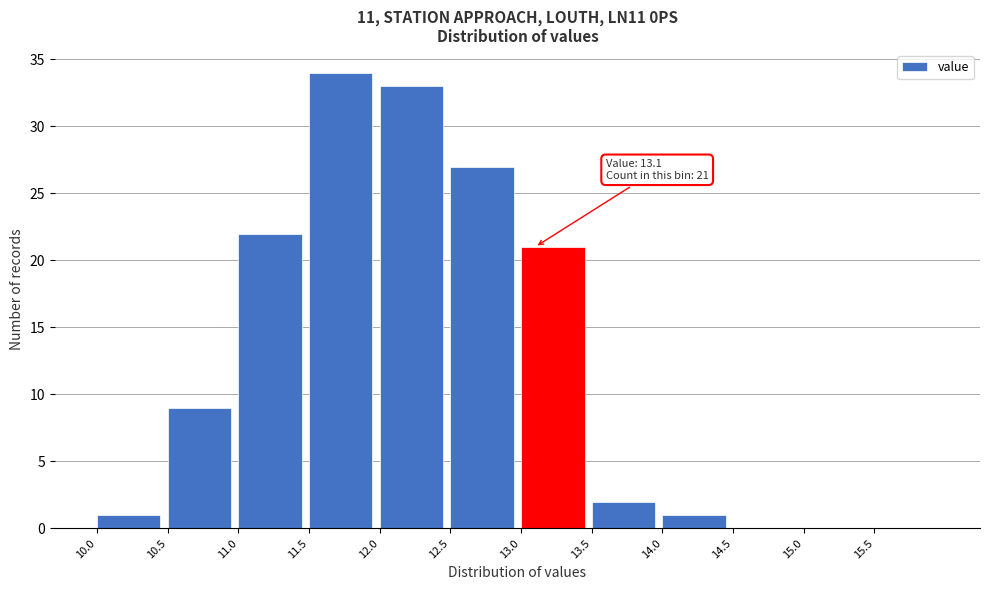

Over which range of the x-axis is the bar tallest?

11.5 to 12.0